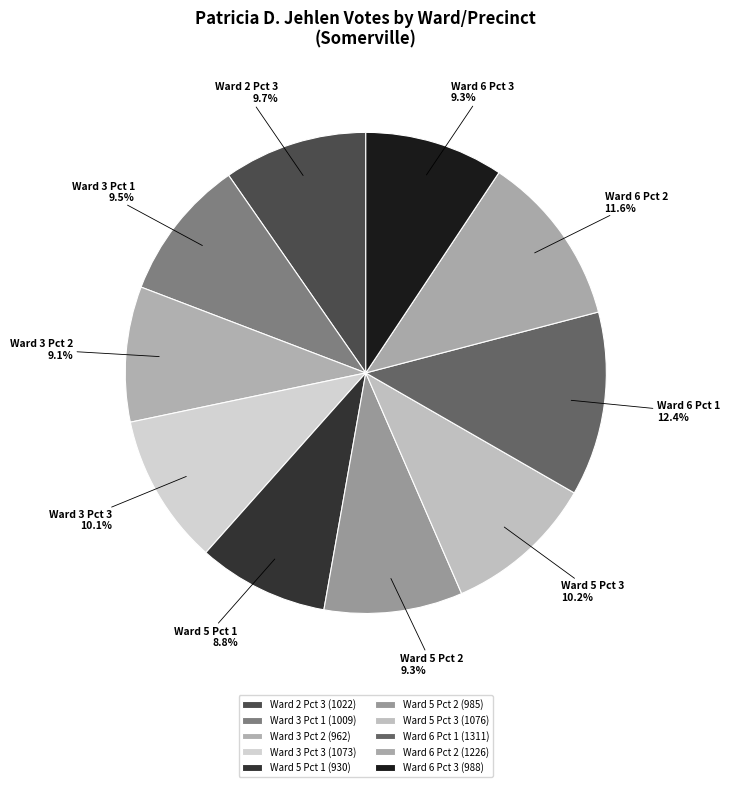

To the nearest percent, what percentage of the pie is Ward 6 Pct 2?

12%